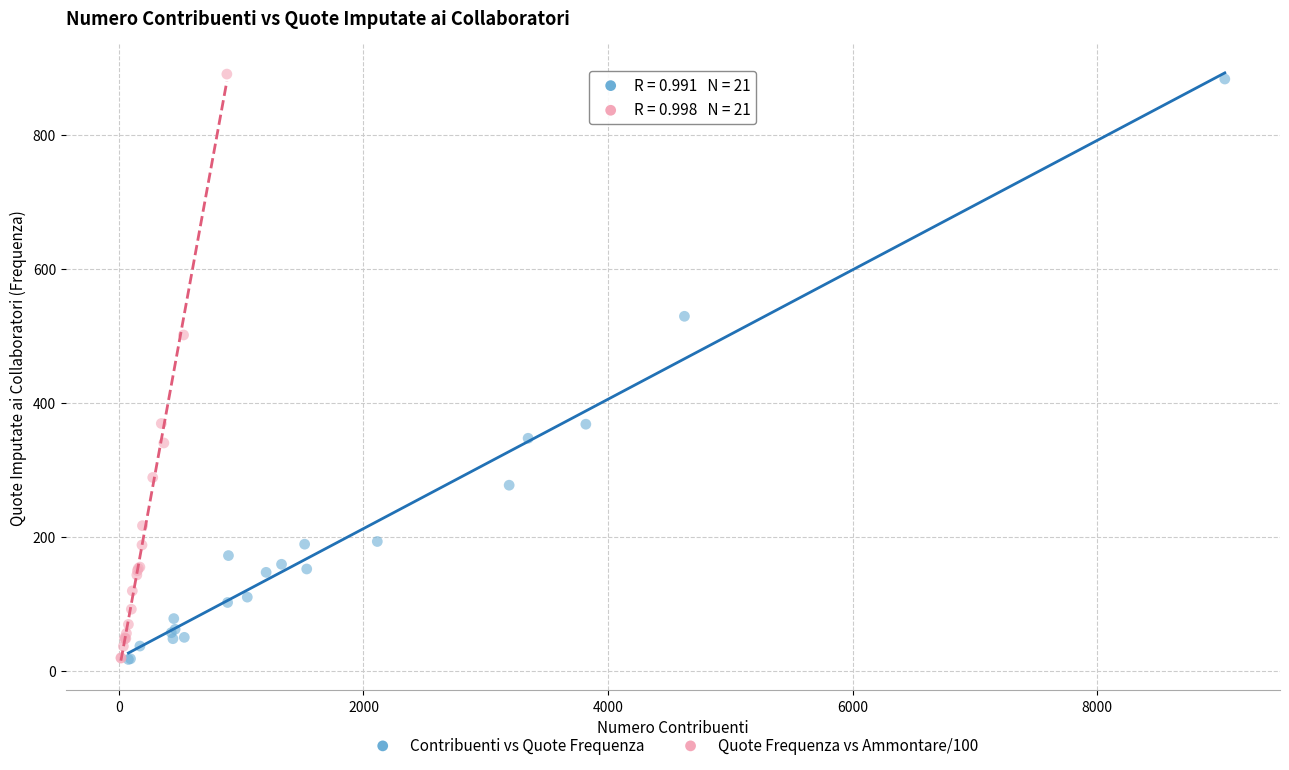

Which series has the largest Y range (max minus min)?

Quote Frequenza vs Ammontare/100